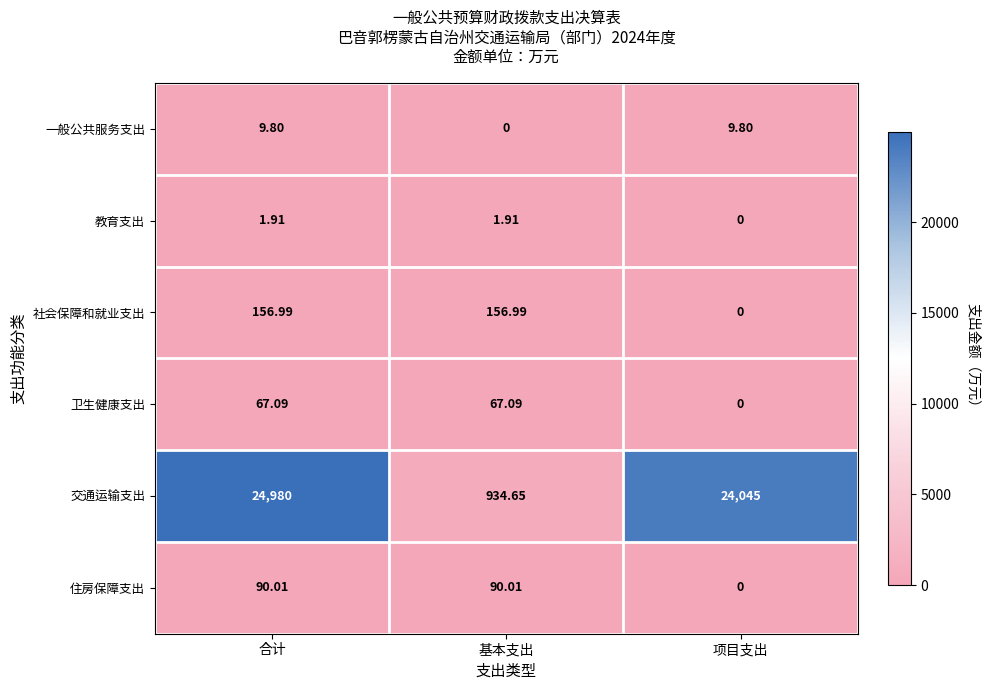

At which label is 教育支出 closest to 0?

项目支出